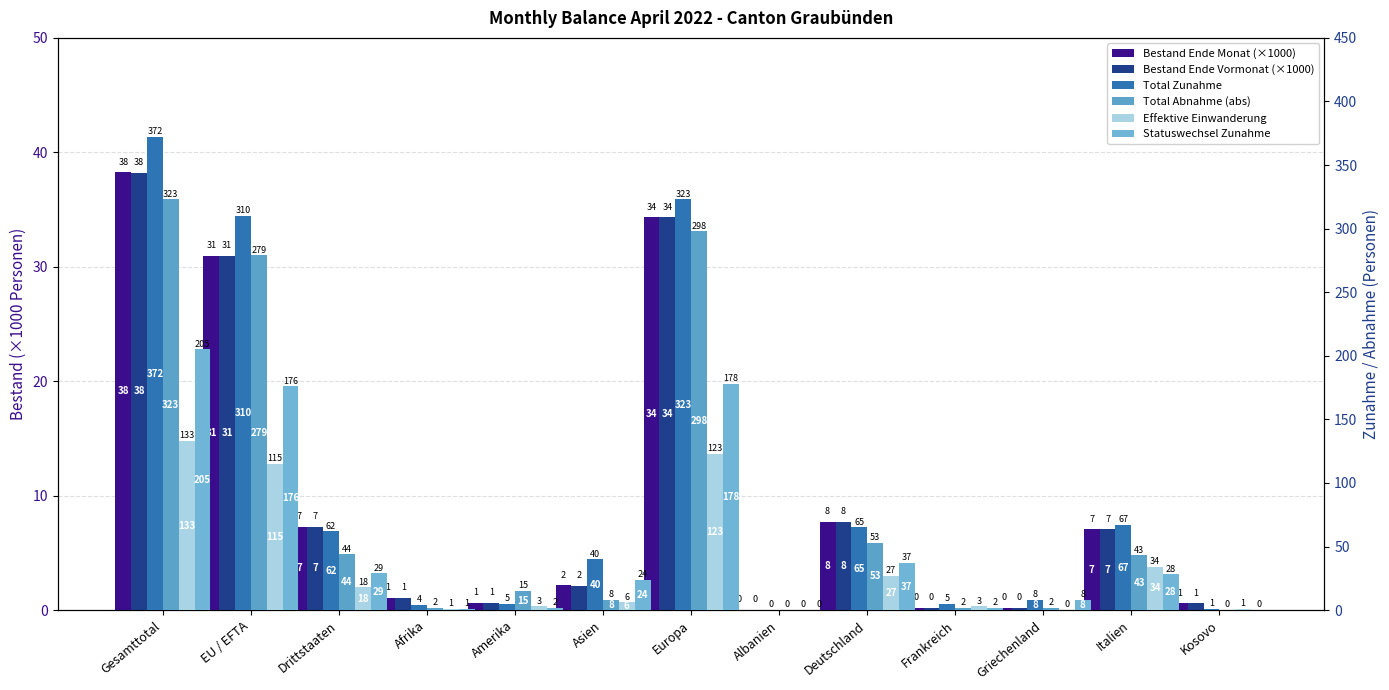

What is the label of the 7th bar from the right?

Europa